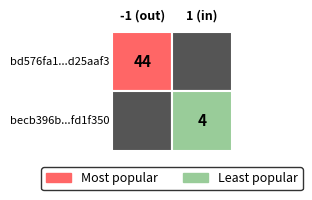

The bd576fa1bd8ad2c32eaa8ac9abbb9b86d25aaf3 series shows -1 at direction. True or false?

True